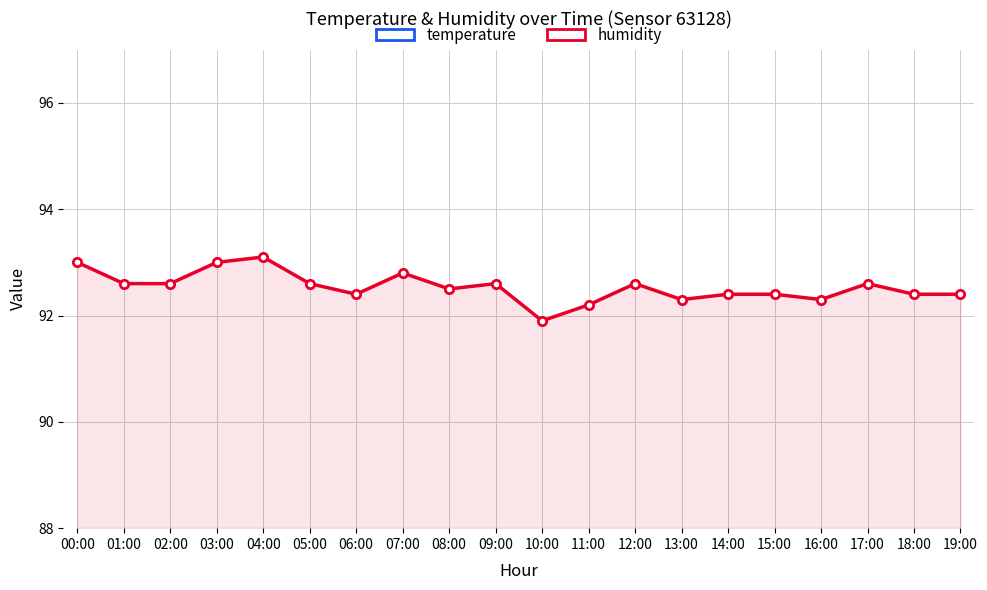

Is it true that humidity equals 92.6 at 02:00?

True